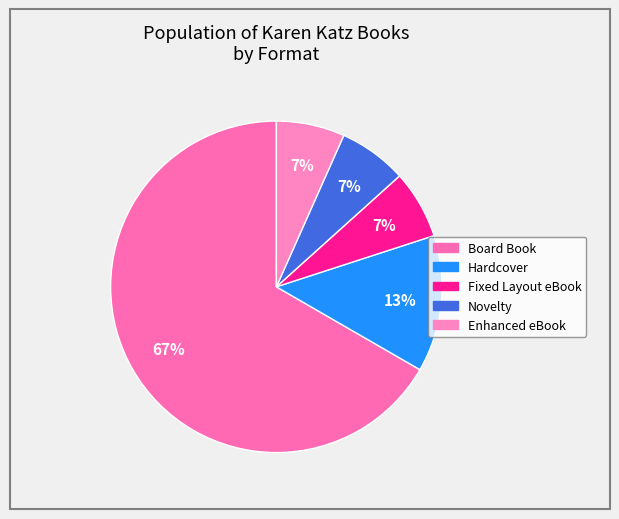

The Board Book slice represents 67% of the pie. True or false?

True